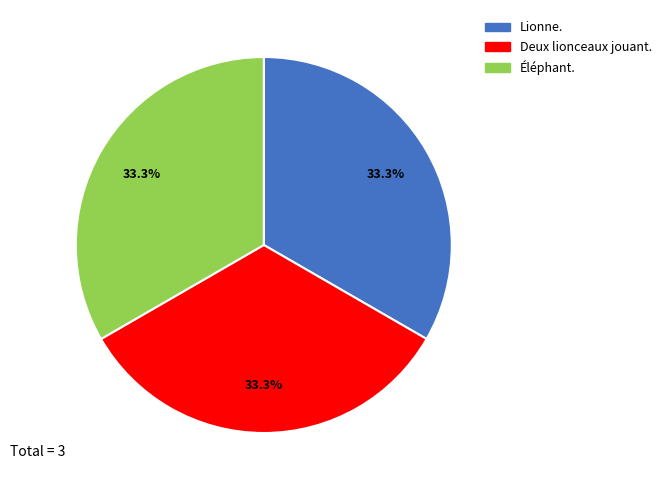

Does Éléphant. account for over 50% of the chart?

No